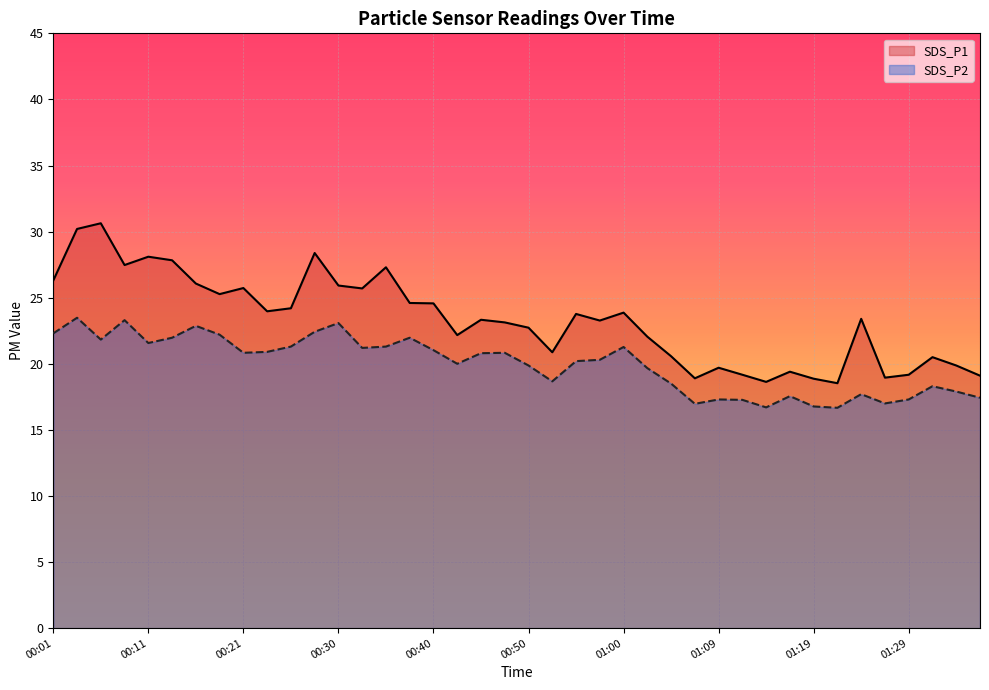

Which series has the largest range (max minus min)?

SDS_P1